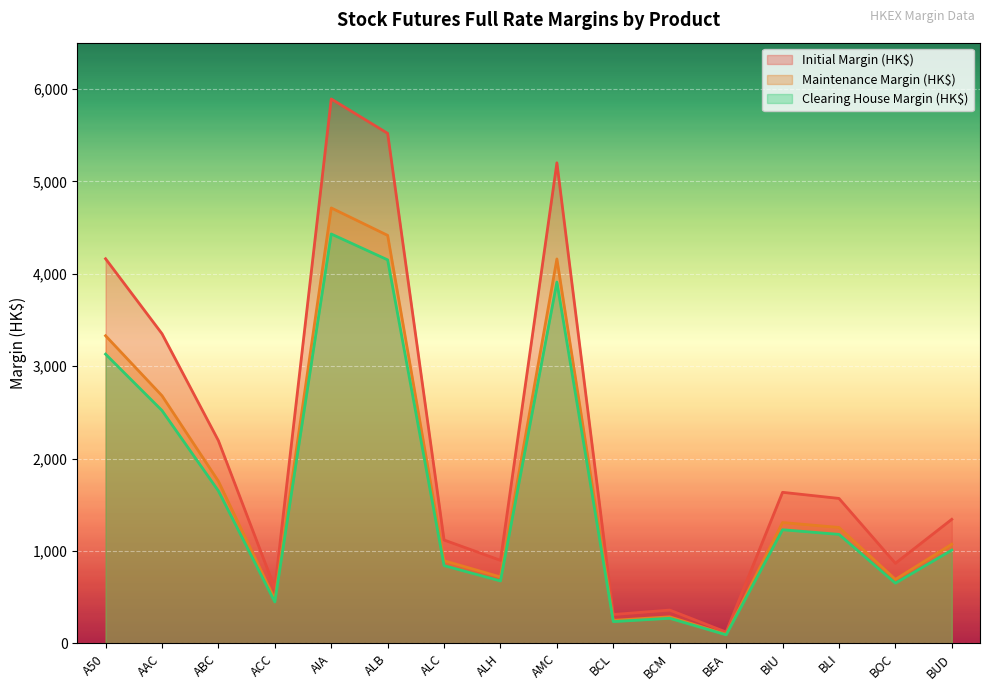

True or false: Initial Margin (HK$) and Clearing House Margin (HK$) cross at least once.

False